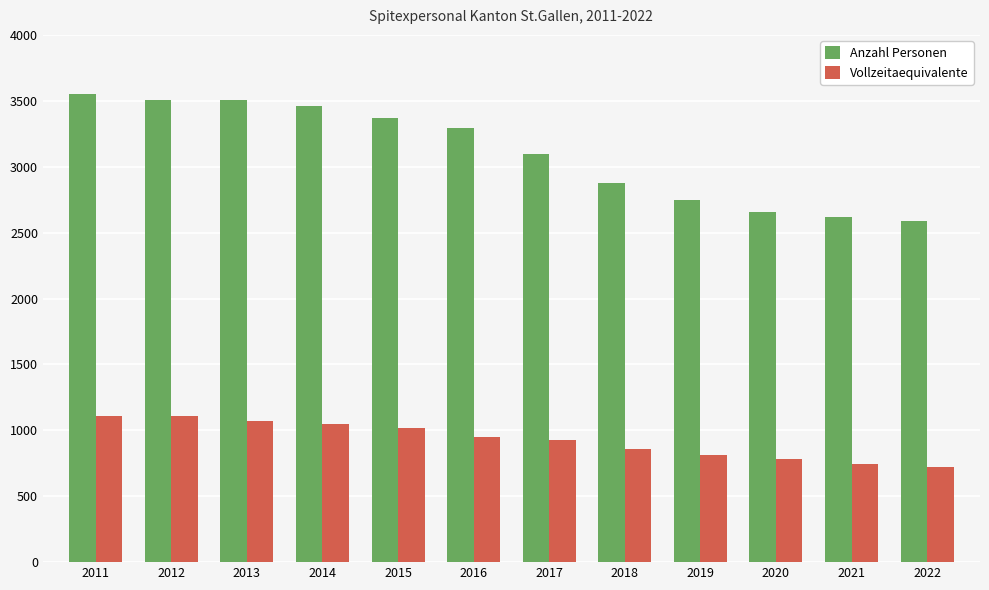

What is the greatest value displayed?

3554.0